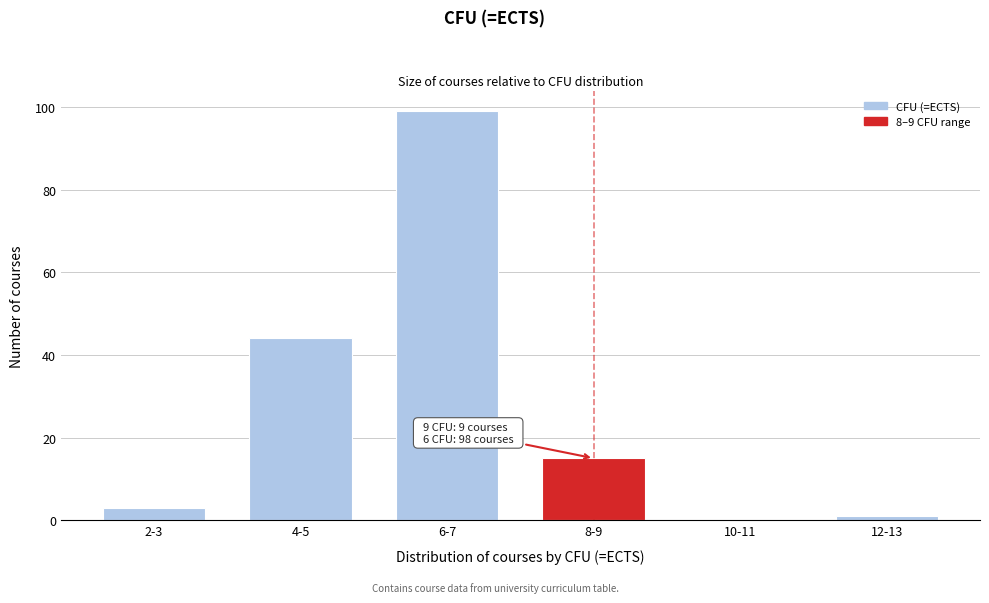

Reading left to right, transcribe all the data shown in this chart.

2-3=3	4-5=44	6-7=99	8-9=15	10-11=0	12-13=1